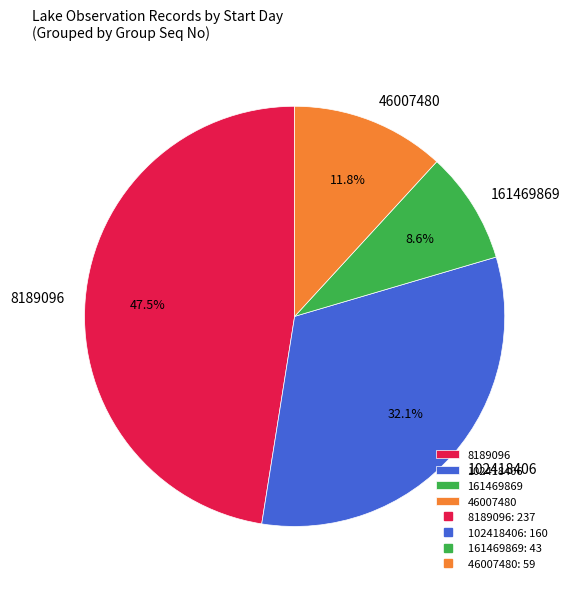

Rank the categories by value from lowest to highest.

161469869, 46007480, 102418406, 8189096